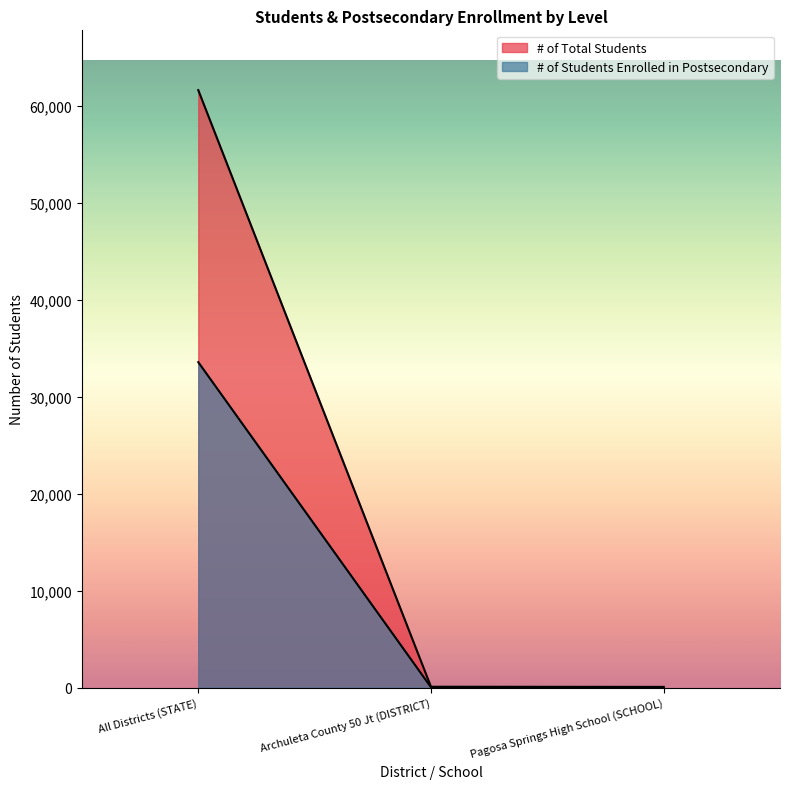

Rank the categories by # of Total Students value from highest to lowest.

All Districts (STATE), Archuleta County 50 Jt (DISTRICT), Pagosa Springs High School (SCHOOL)